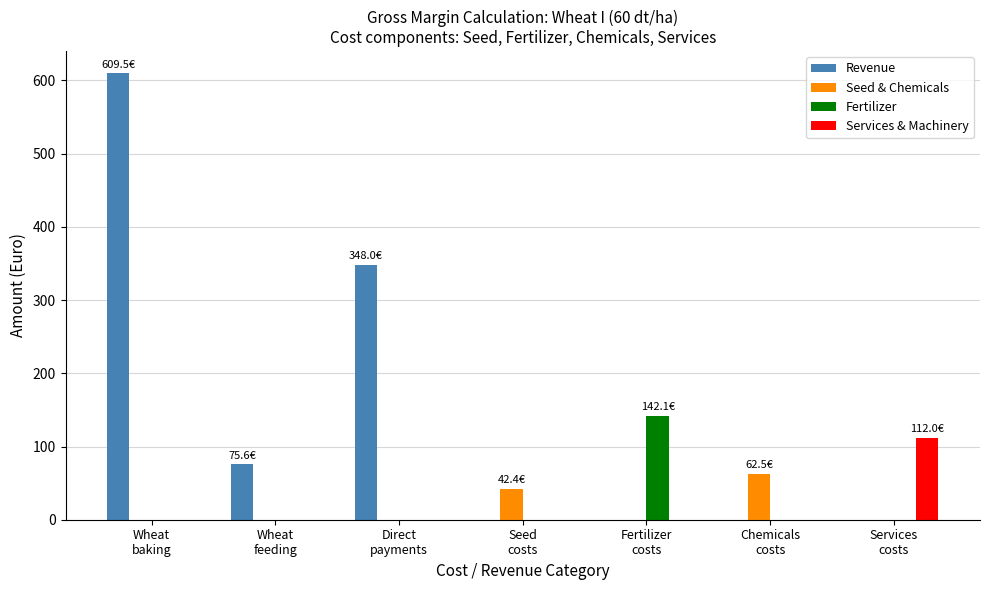

The Services & Machinery series shows 0.0 at Chemicals
costs. True or false?

True